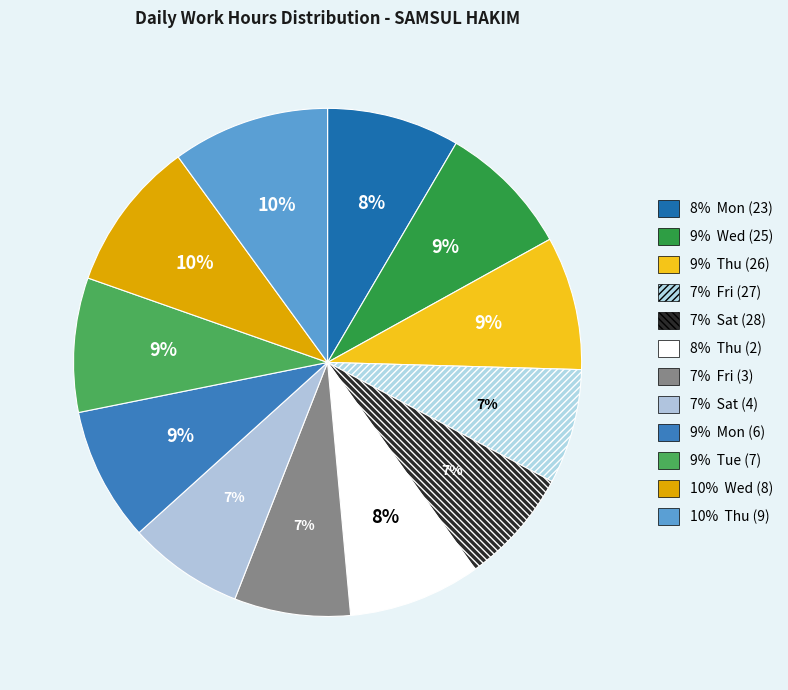

Rank the categories by value from highest to lowest.

Thu (9), Wed (8), Tue (7), Mon (6), Wed (25), Thu (26), Mon (23), Thu (2), Fri (3), Sat (28), Sat (4), Fri (27)